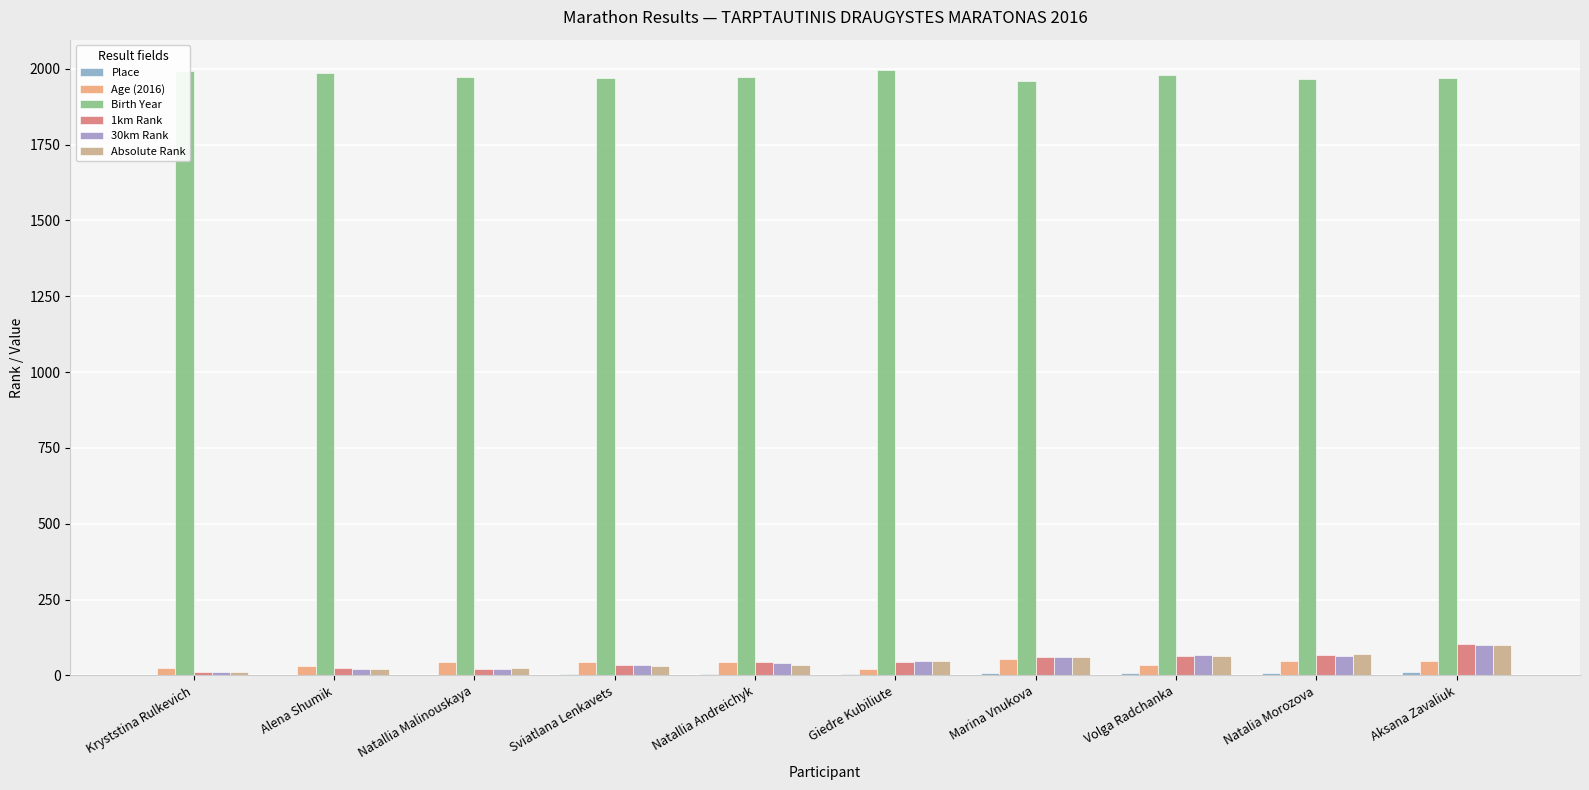

What is the value of the 30km Rank bar at the 6th from the left?

49